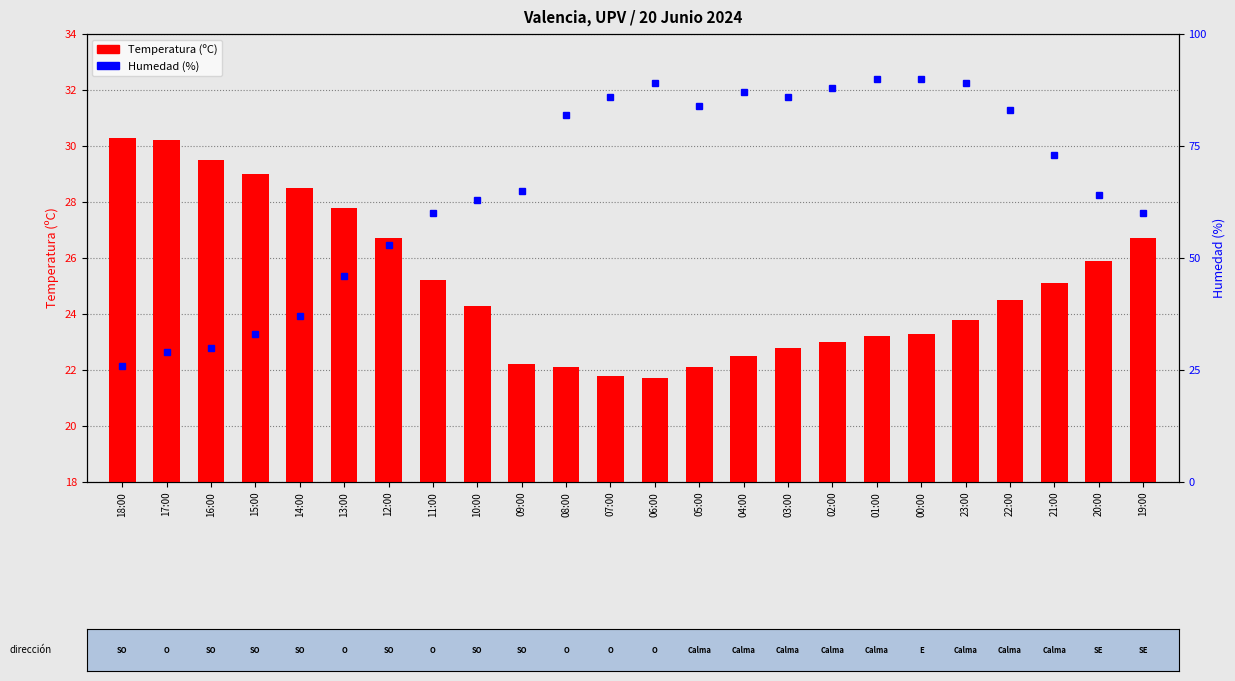

What is the difference between the maximum and minimum values in the Temperatura (ºC) series?

8.6